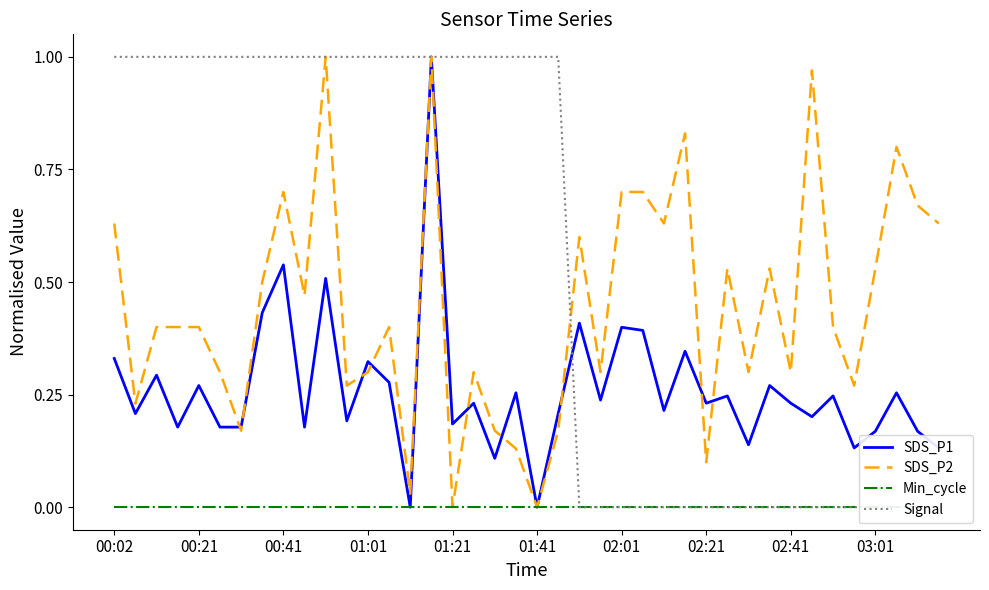

What are all the series names shown in the legend?

SDS_P1, SDS_P2, Min_cycle, Signal